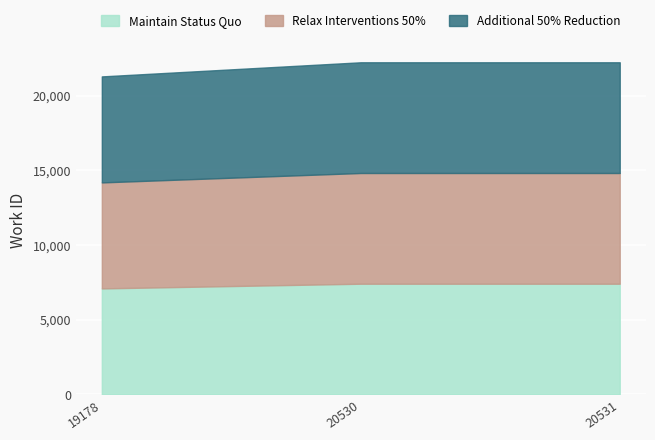

Which series has the widest spread of values?

Additional 50% Reduction